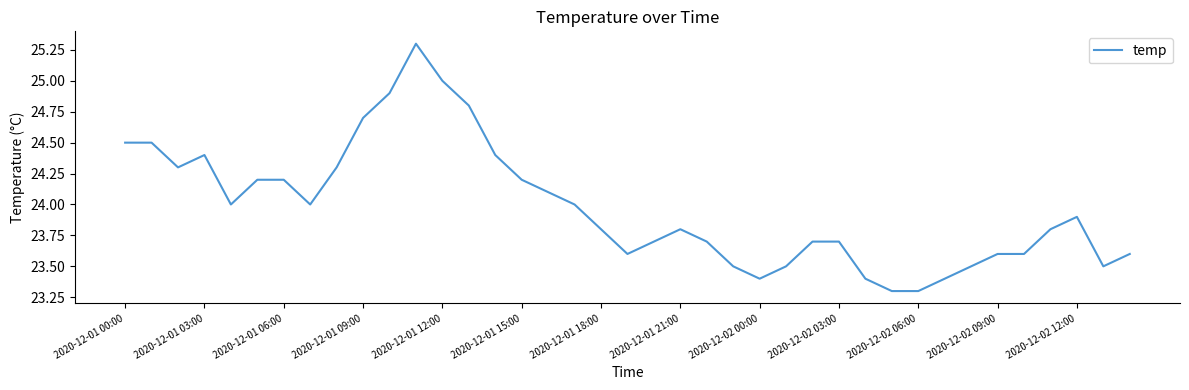

What is the difference between the maximum and minimum values?

2.0